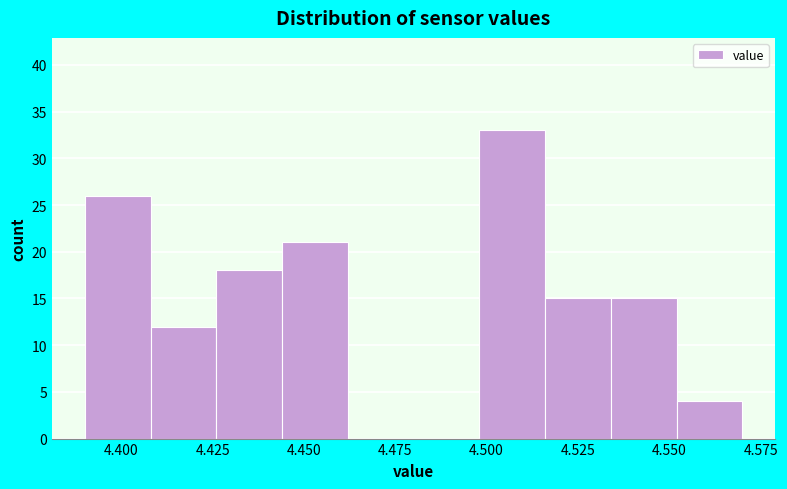

Around what value on the x-axis is the tallest bar? Give the approximate position of its centre, as read against the axis.

4.505